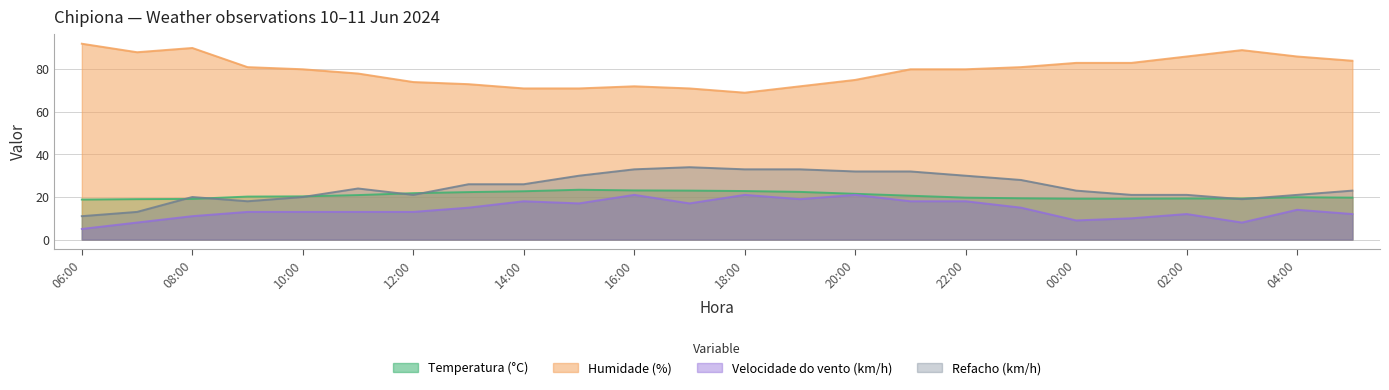

Which label corresponds to the largest value in the chart?

06:00